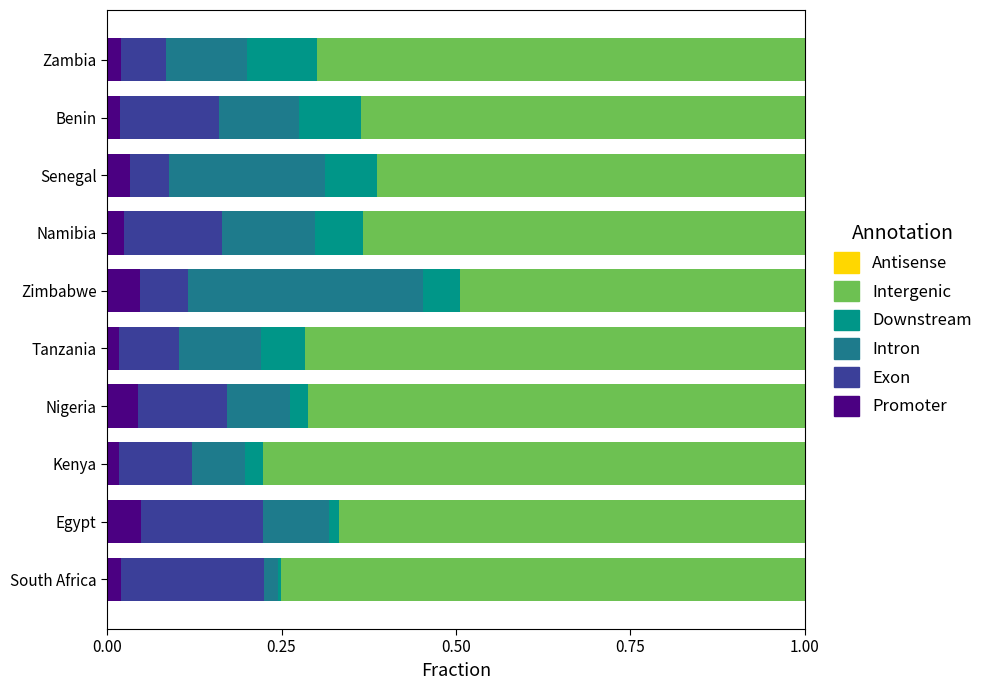

The value of Promoter at Namibia is 0.0. True or false?

True